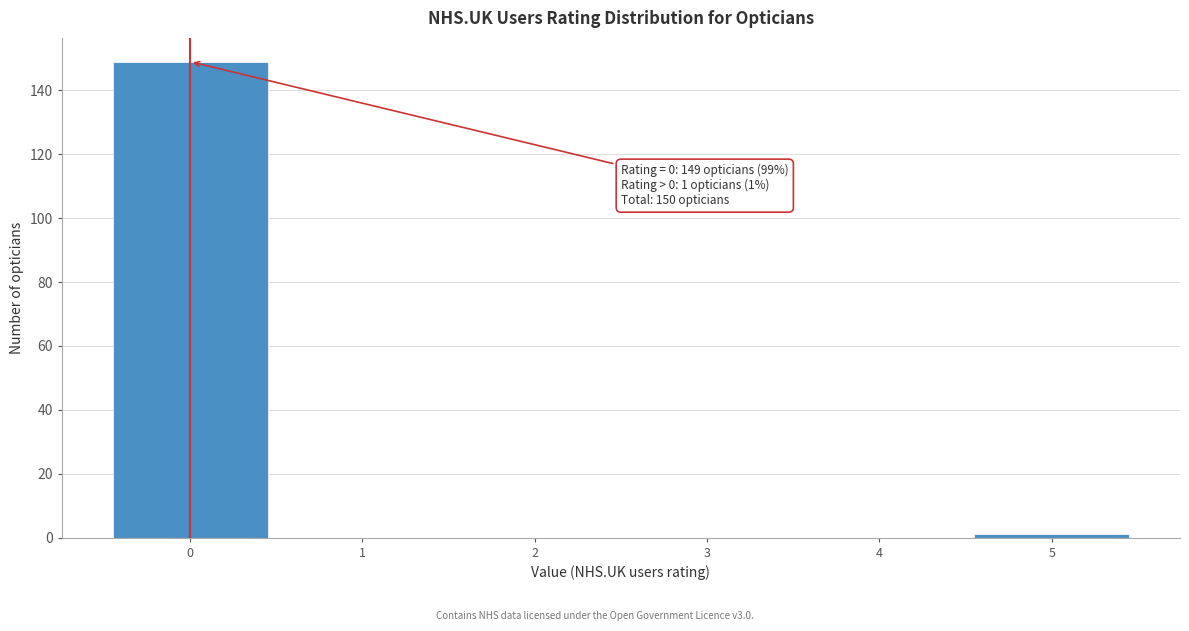

Over which range of the x-axis is the bar tallest?

-0.5 to 0.5